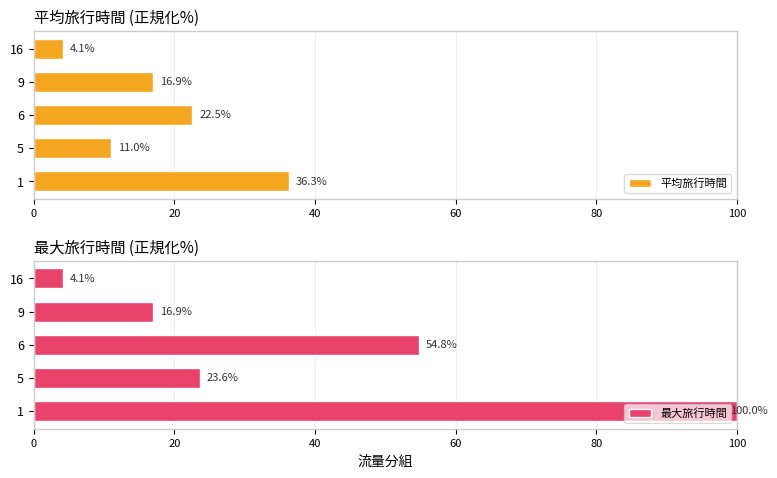

What is the sum of all 最大旅行時間 values?

199.4